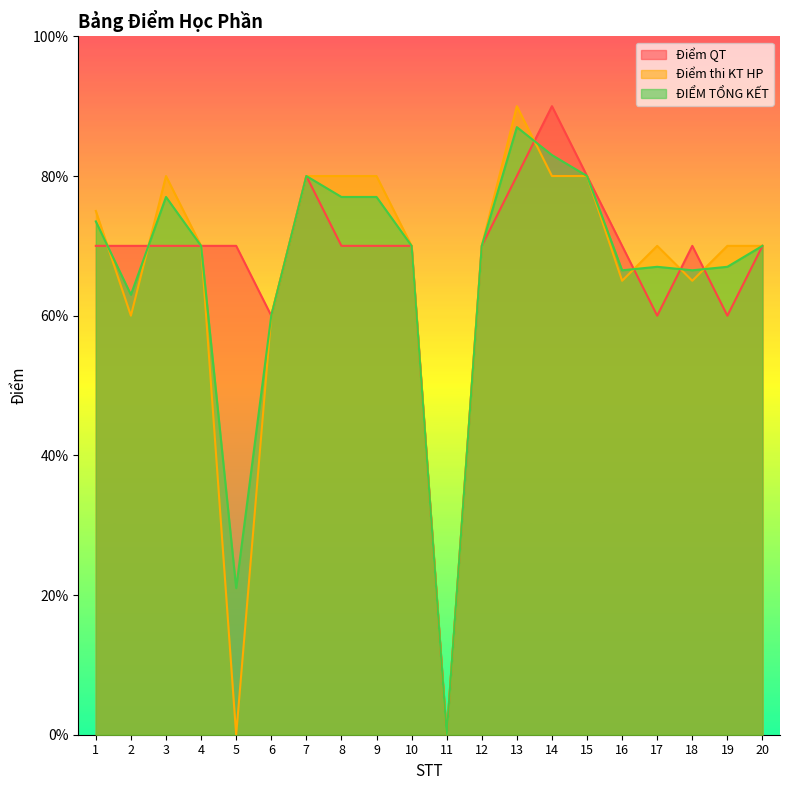

What is the value of the Điểm thi KT HP point at the 9th from the left?

8.0